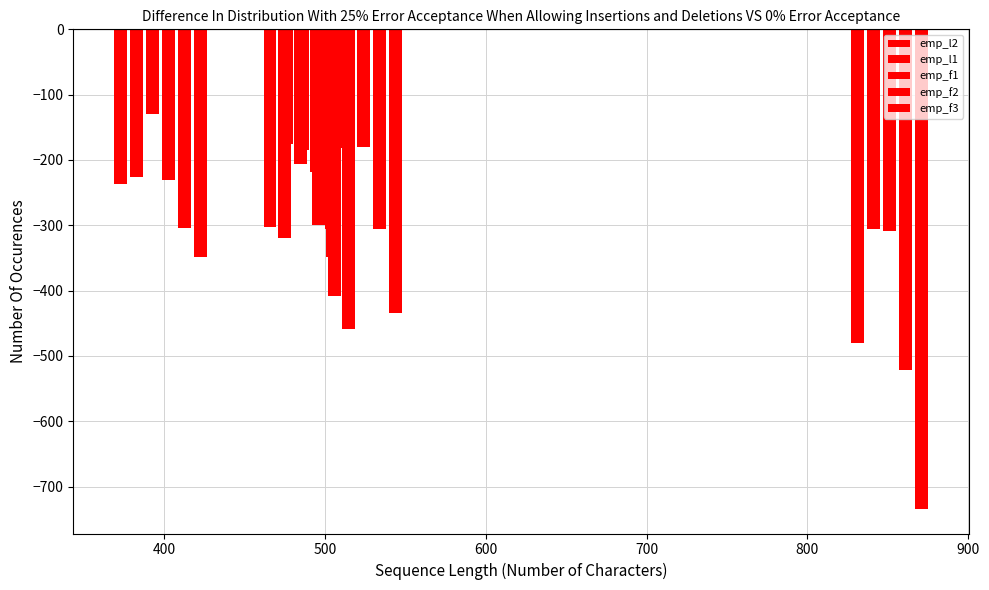

The value of emp_f2 at 400 is -196. True or false?

False